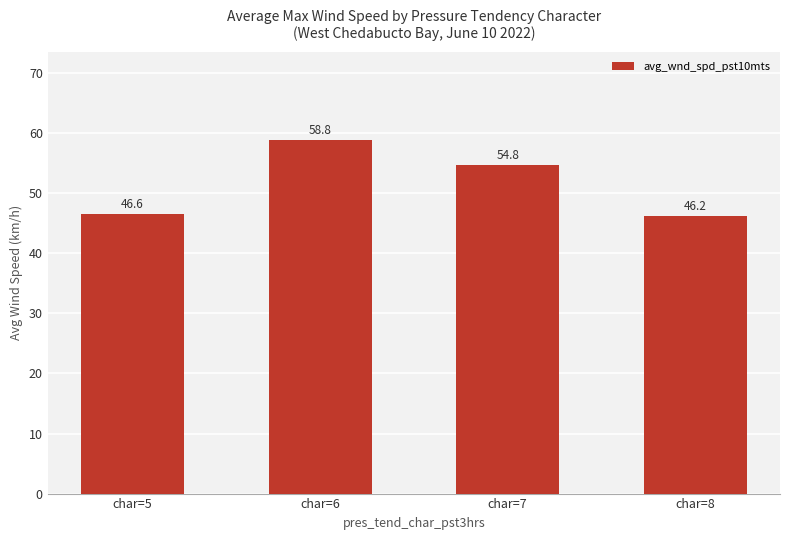

At which category does the chart reach its peak across all series?

char=6